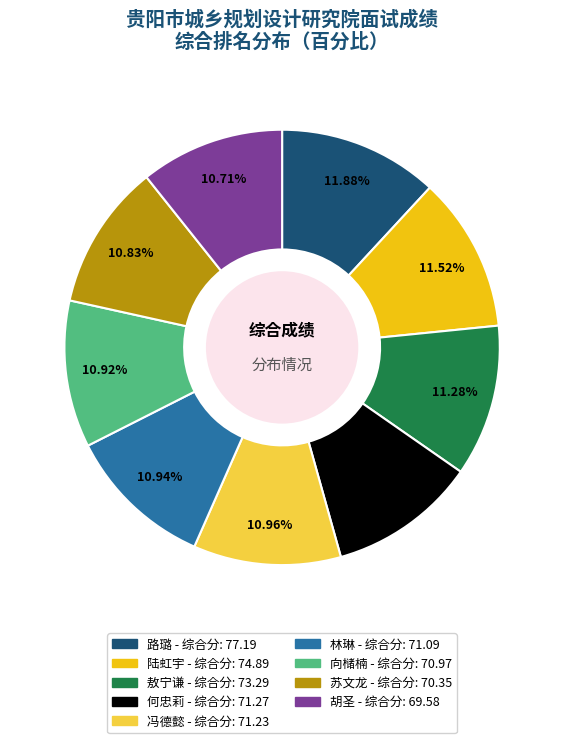

True or false: 何忠莉 accounts for 16% of the total.

False